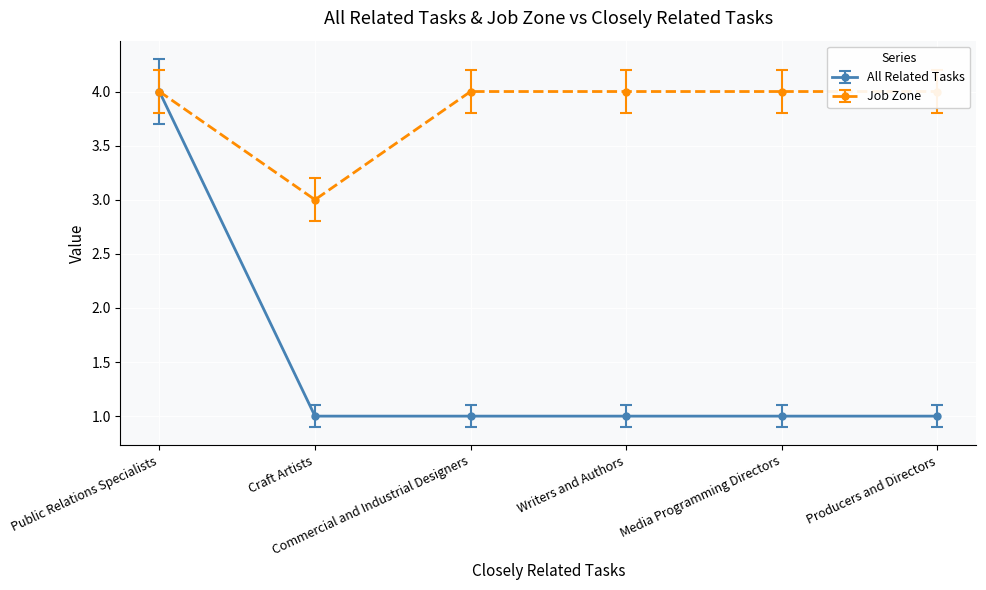

Between Craft Artists and Media Programming Directors, which is larger?

Craft Artists